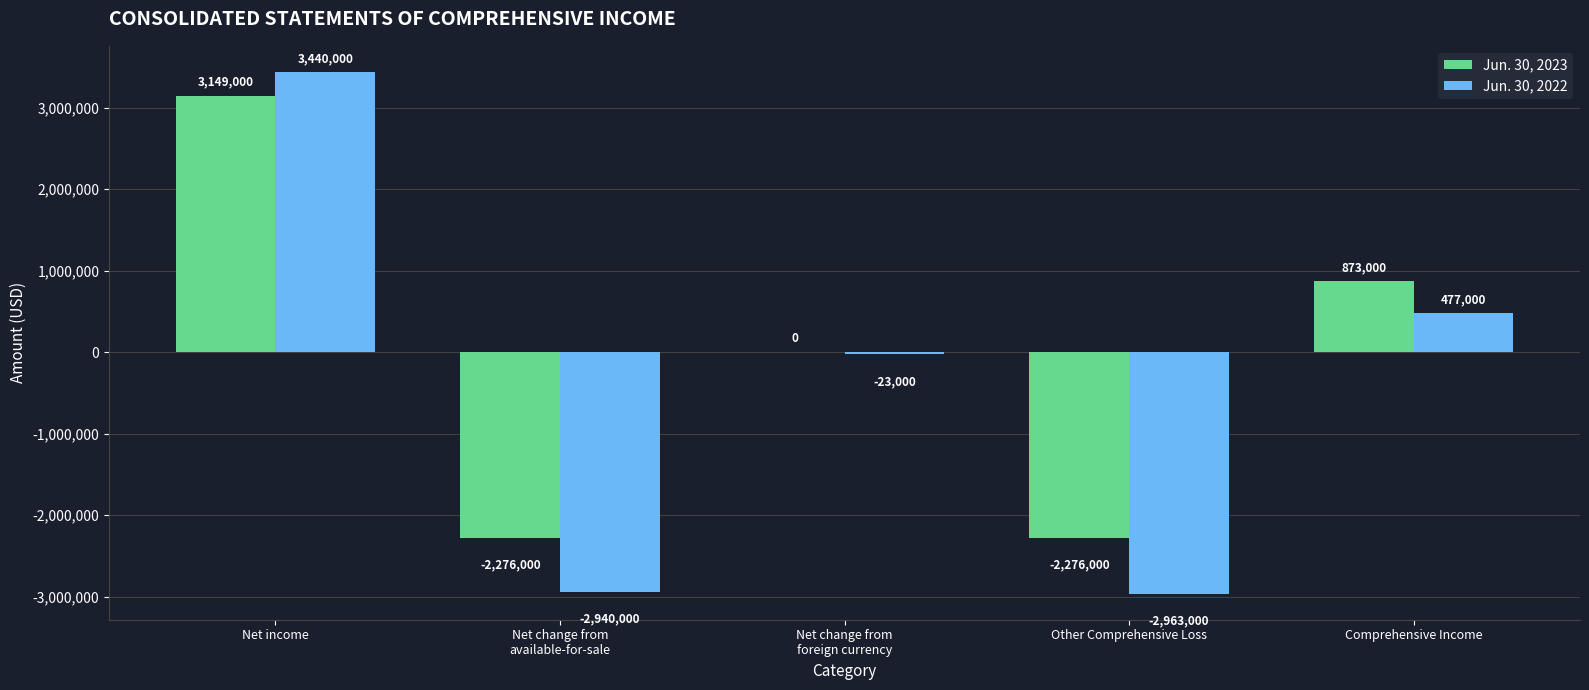

What is the sum of all Jun. 30, 2022 values?

-2009000